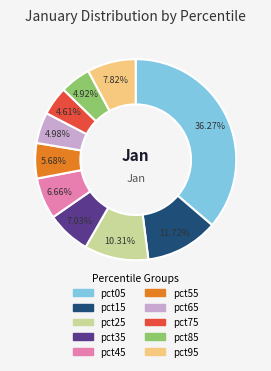

What portion of the pie excludes pct45?

93.3%